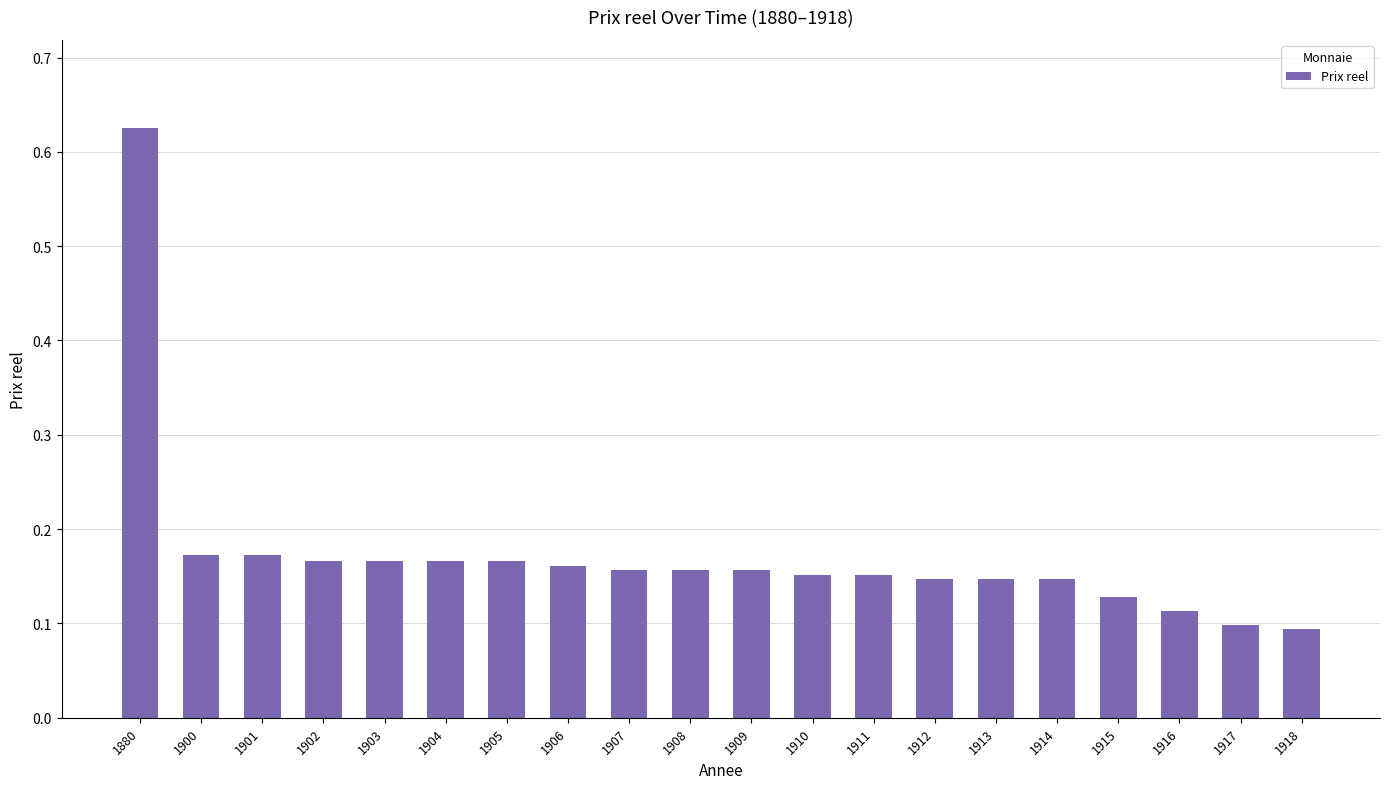

Which has a higher value, 1904 or 1880?

1880